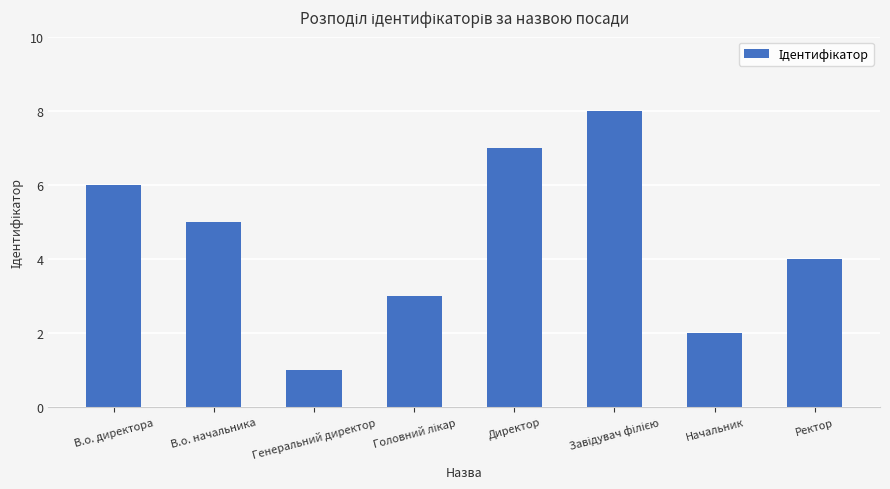

Which label corresponds to the smallest value in the chart?

Генеральний директор